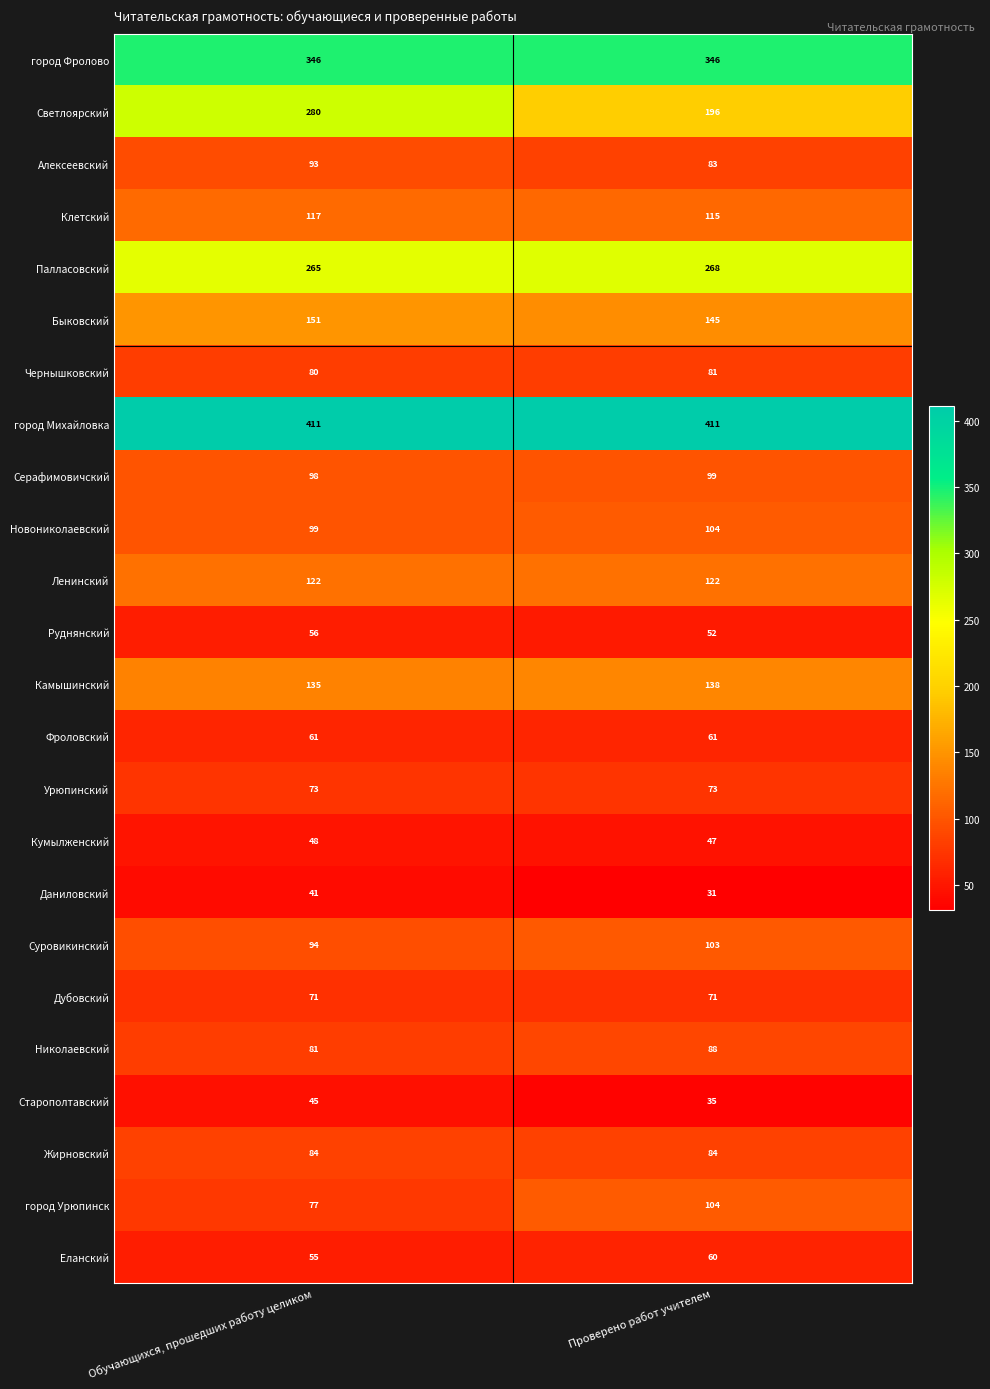

What is the sum of all Новониколаевский values?

203